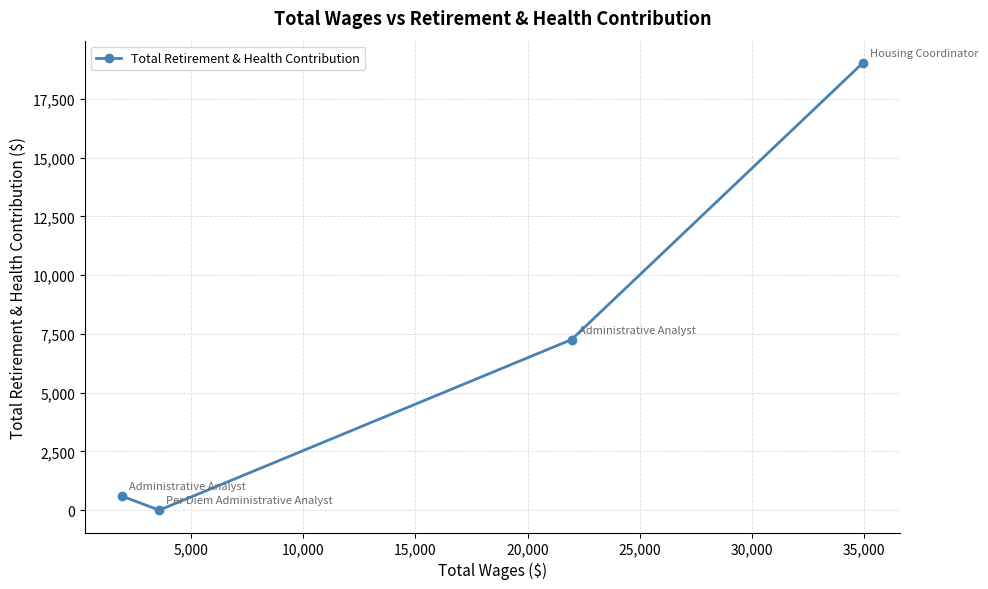

How many lines are shown in the chart?

1